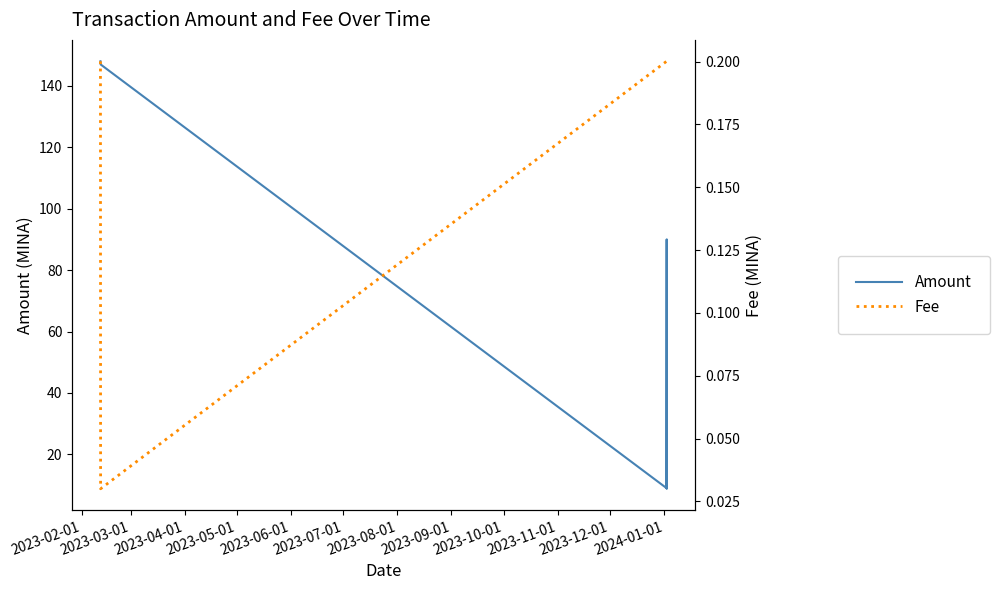

What are all the series names shown in the legend?

Amount, Fee